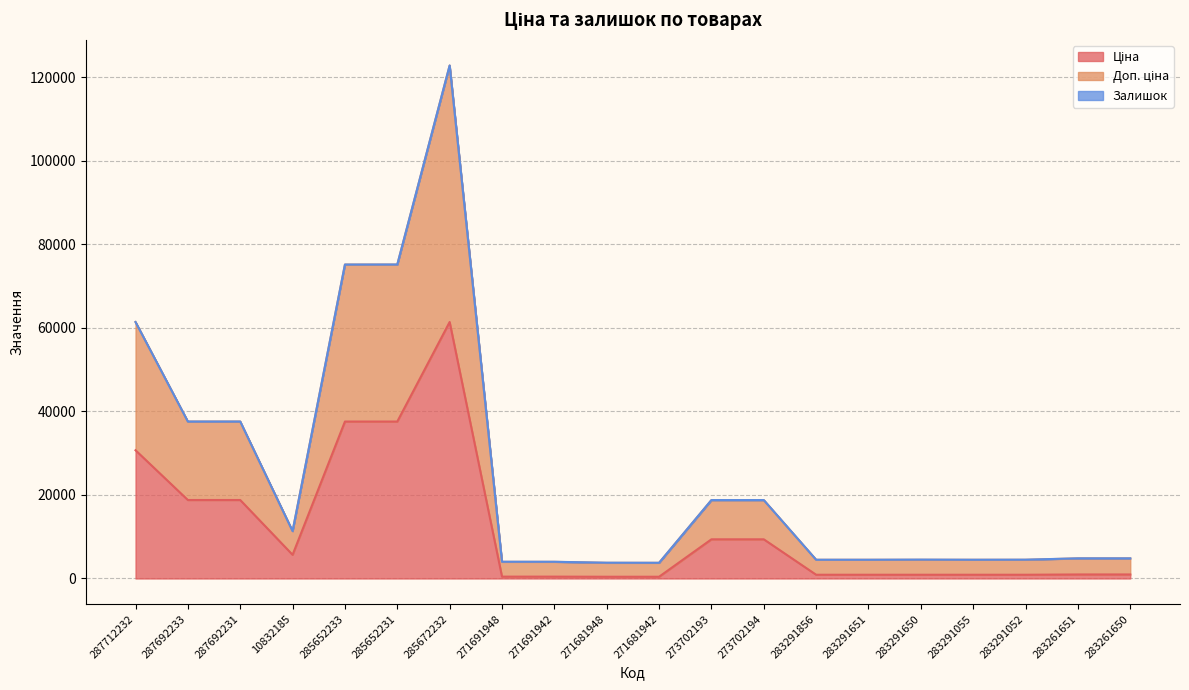

Rank the categories by Доп. ціна value from lowest to highest.

271681942, 271681948, 271691942, 271691948, 283291651, 283291856, 283291055, 283291052, 283291650, 283261650, 283261651, 10832185, 273702193, 273702194, 287692233, 287692231, 287712232, 285652233, 285652231, 285672232